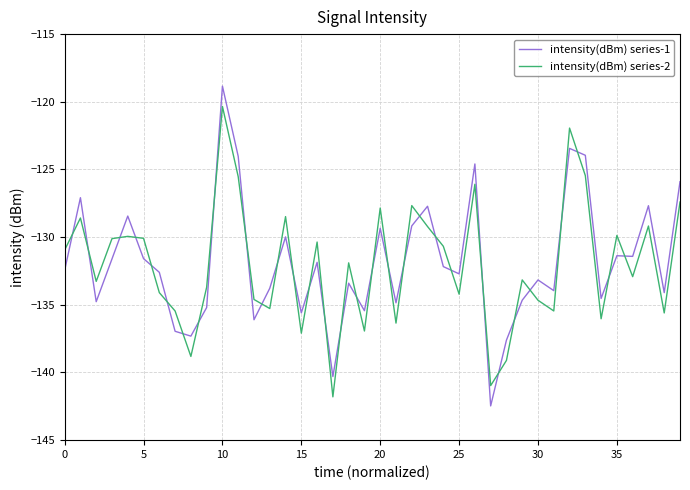

What are all the series names shown in the legend?

intensity(dBm) series-1, intensity(dBm) series-2